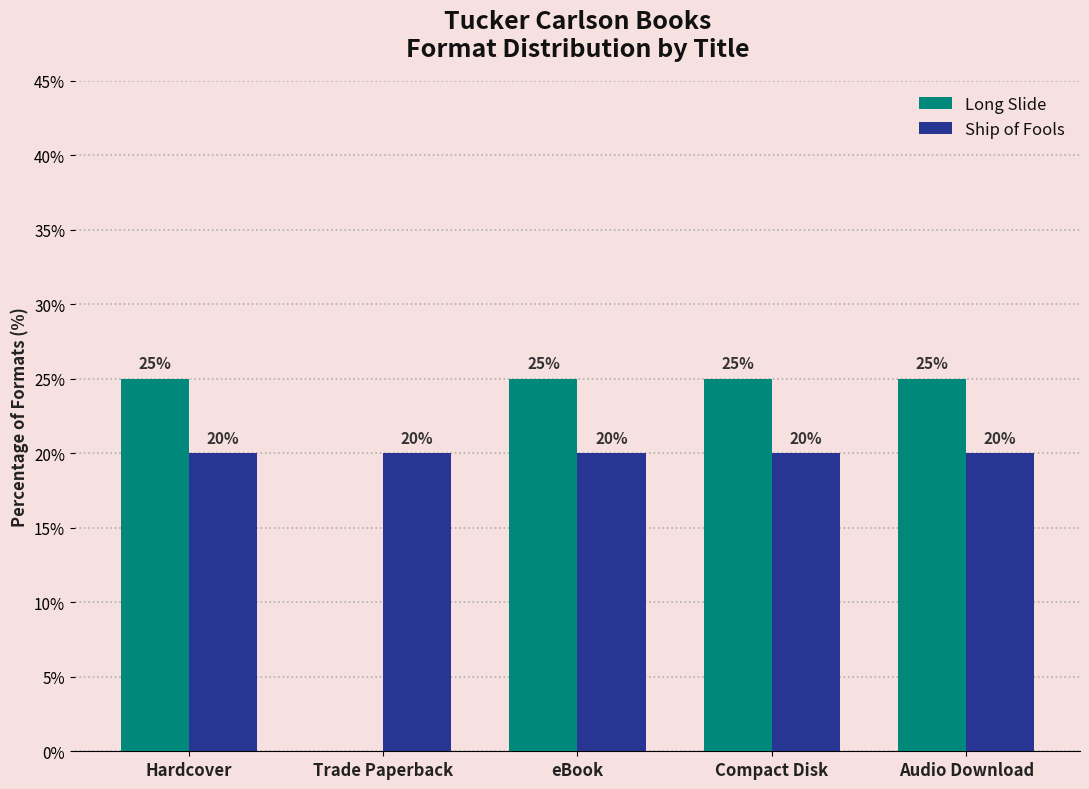

Reading left to right, what are all the values shown in this chart?

Long Slide: Hardcover=25	Trade Paperback=0	eBook=25	Compact Disk=25	Audio Download=25
Ship of Fools: Hardcover=20	Trade Paperback=20	eBook=20	Compact Disk=20	Audio Download=20